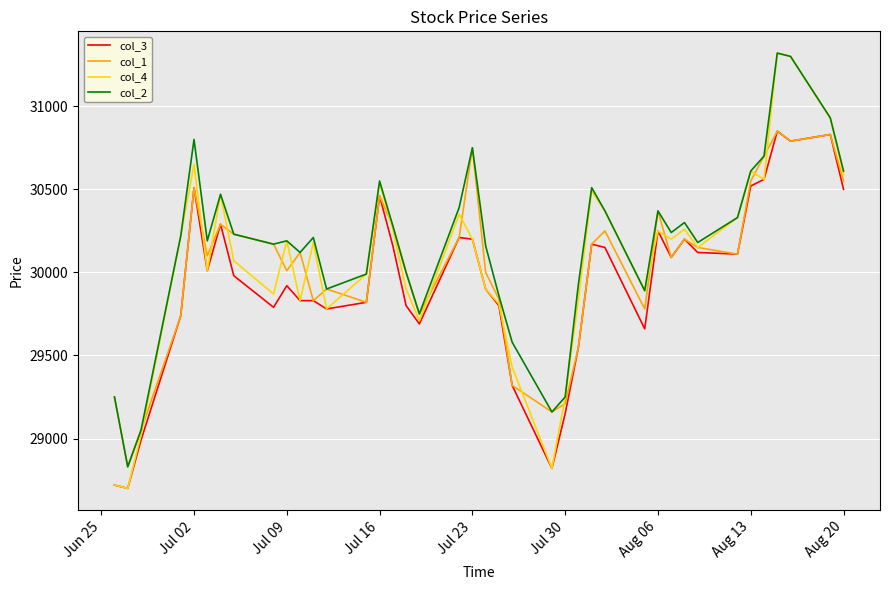

True or false: col_2 and col_3 cross at least once.

False